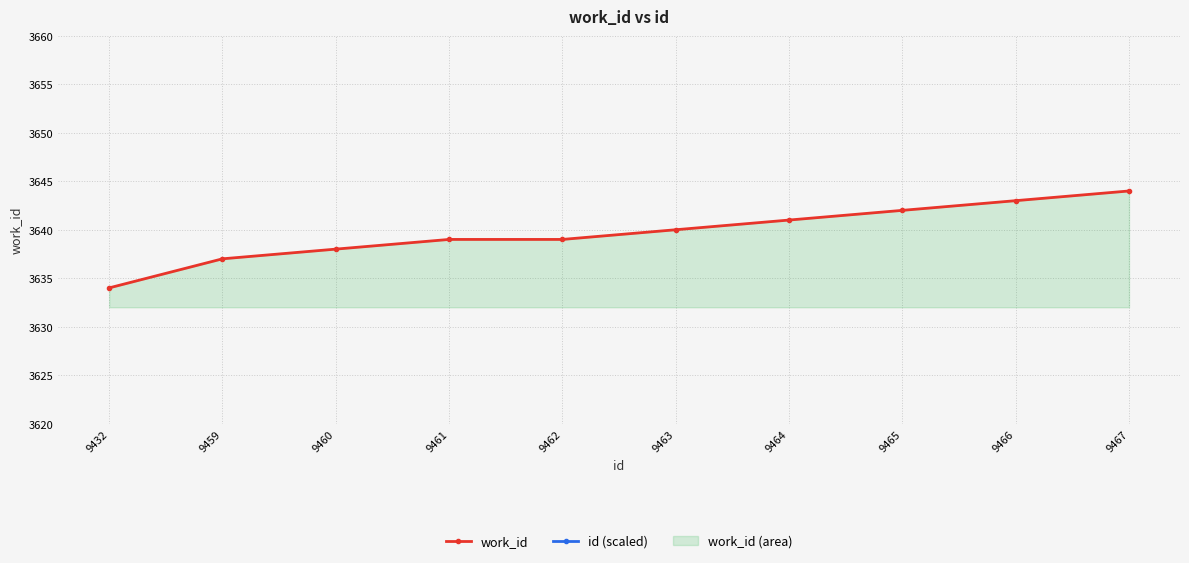

Rank the series by their maximum value, from highest to lowest.

id (scaled), work_id